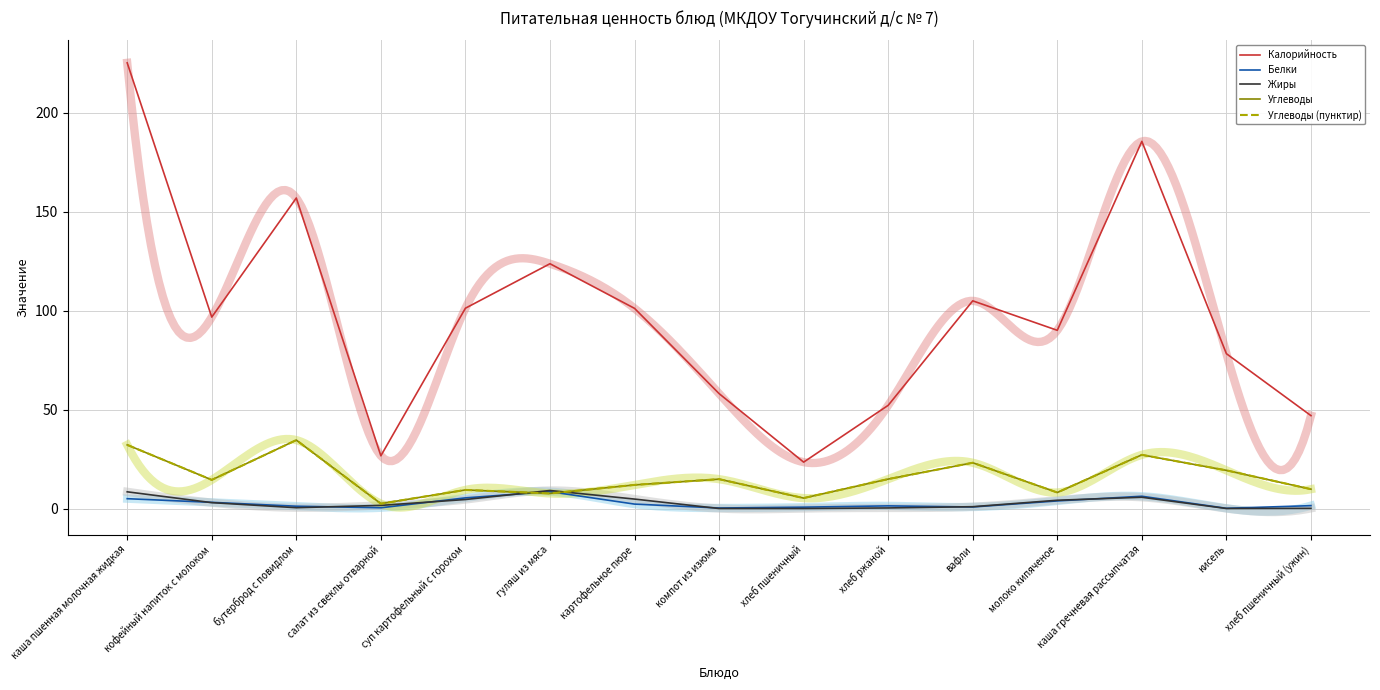

What are all the series names shown in the legend?

Калорийность, Белки, Жиры, Углеводы, Углеводы (пунктир)